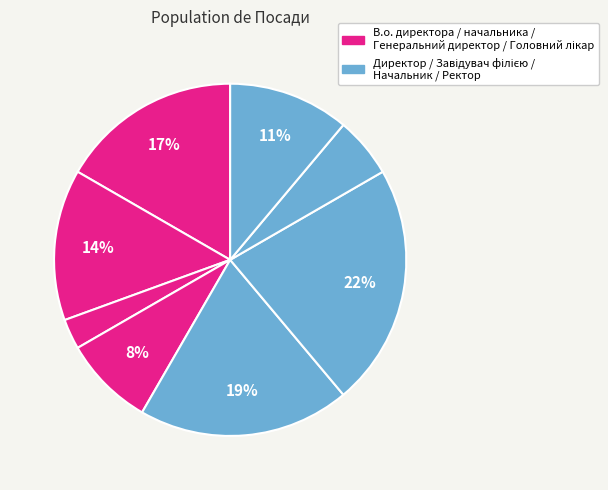

How many slices are in this pie chart?

8